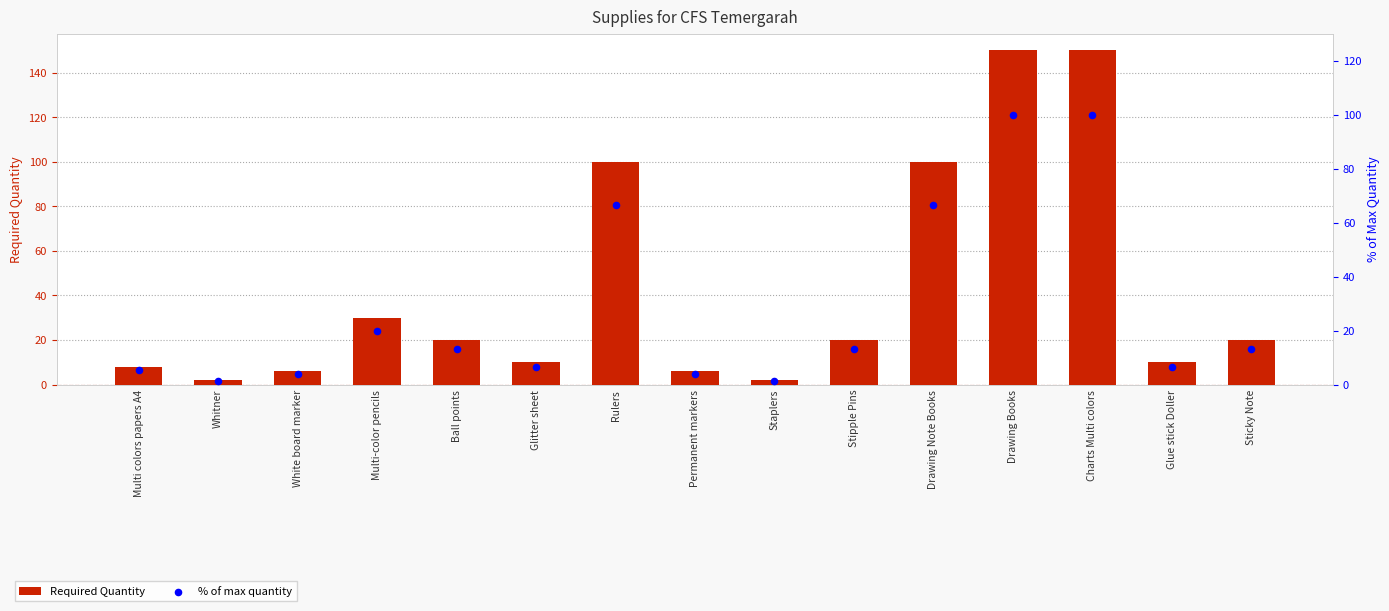

Which series has the largest total across all categories?

Required Quantity